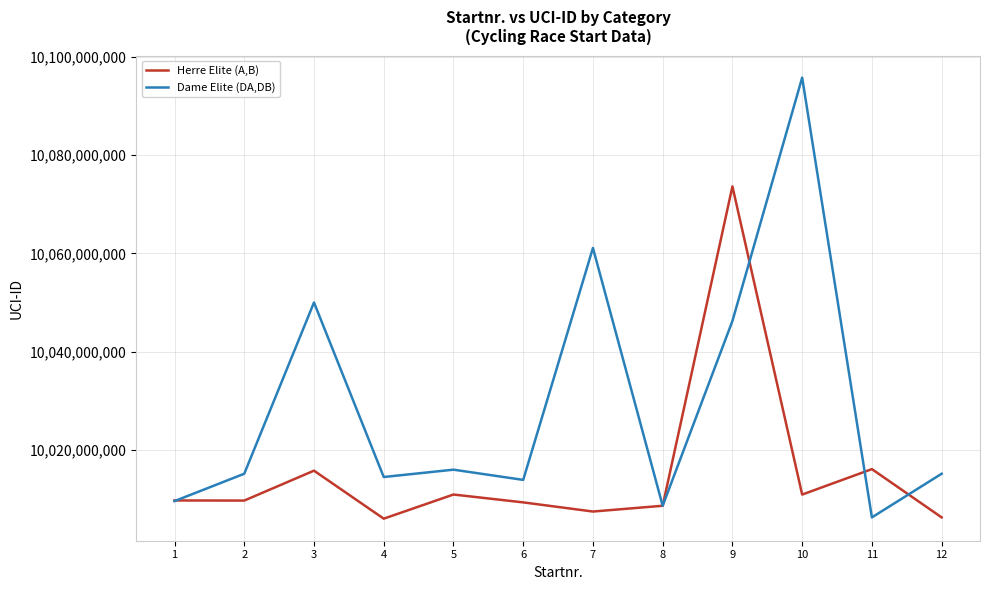

How many lines are shown in the chart?

2